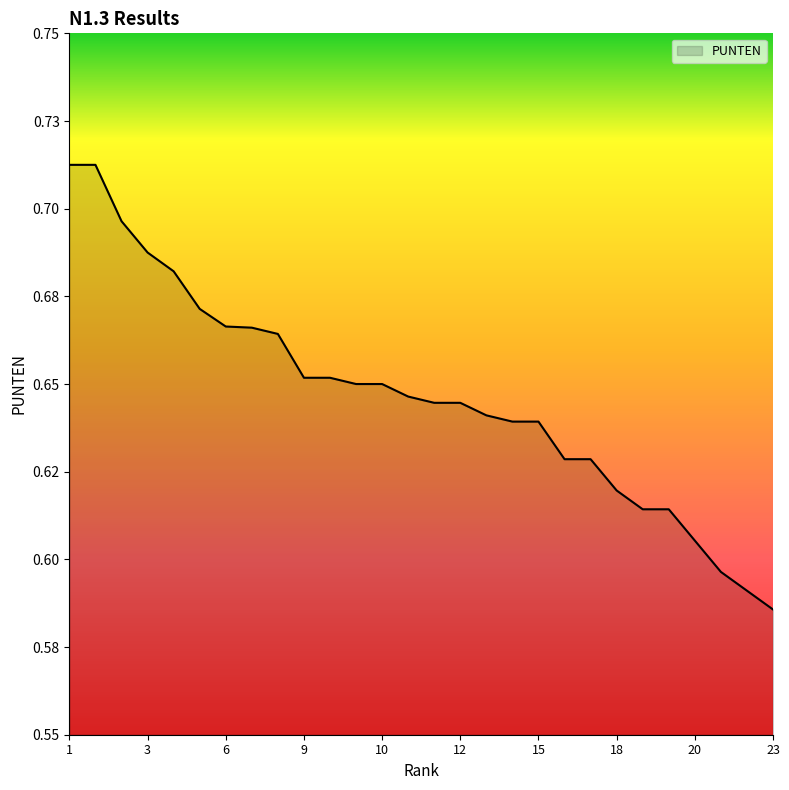

Which category has the highest value across all series?

1